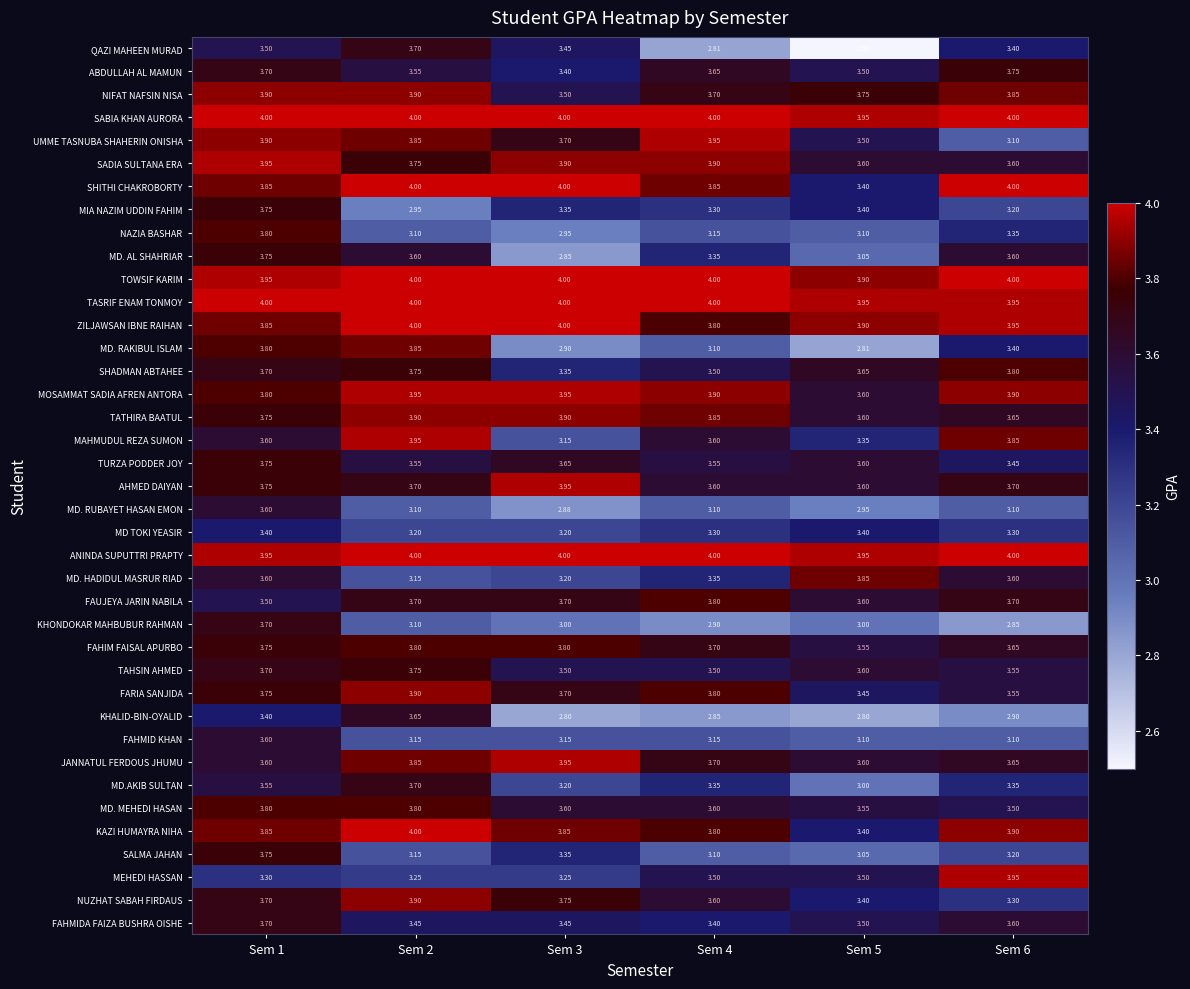

Which series has the largest total across all categories?

SABIA KHAN AURORA